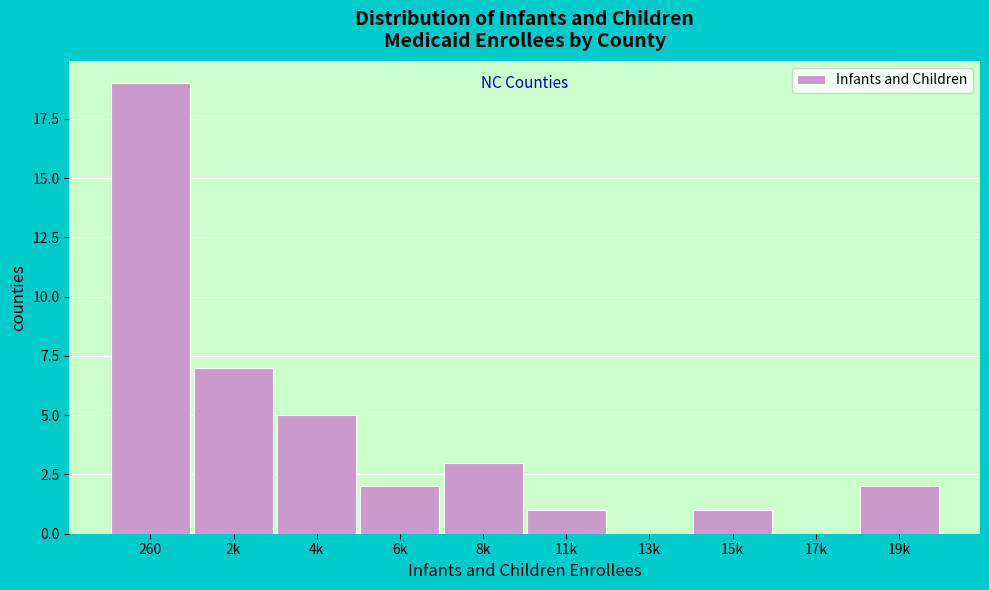

Reading left to right, list all the values displayed in this chart.

260=19	2k=7	4k=5	6k=2	8k=3	11k=1	13k=0	15k=1	17k=0	19k=2